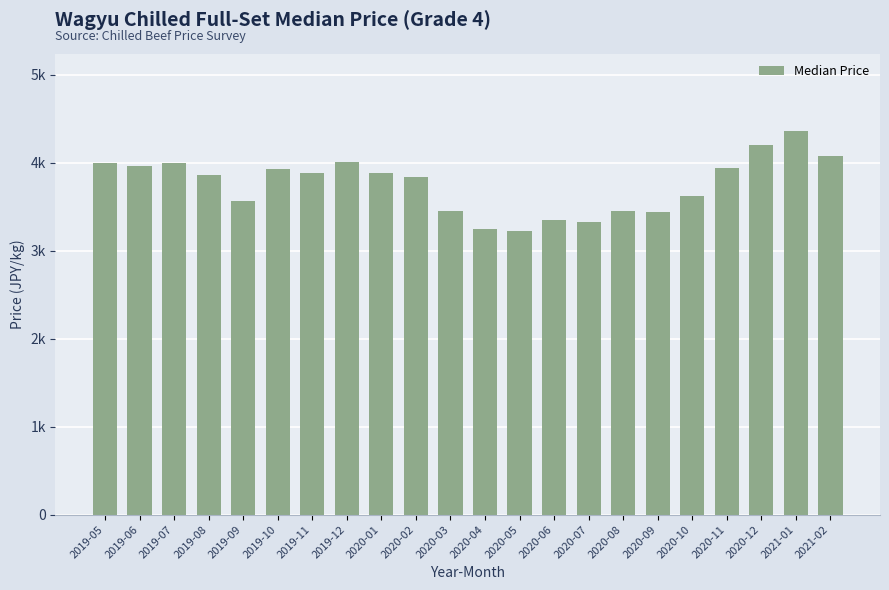

Between 2020-07 and 2021-02, which is larger?

2021-02